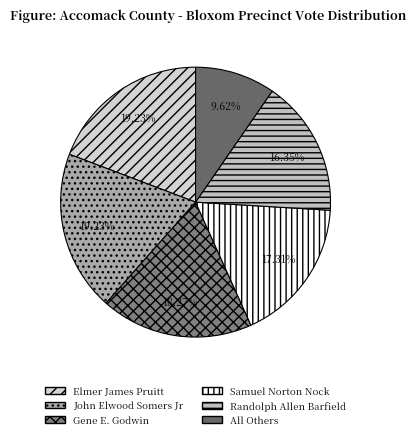

Is it true that Randolph Allen Barfield is 1% of the pie?

False